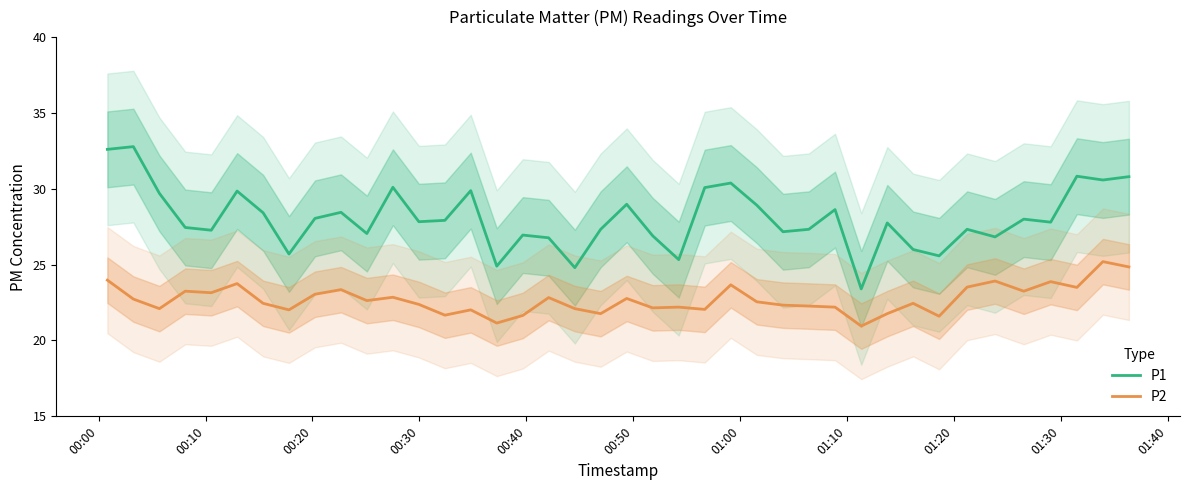

True or false: P2 and P1 cross at least once.

False